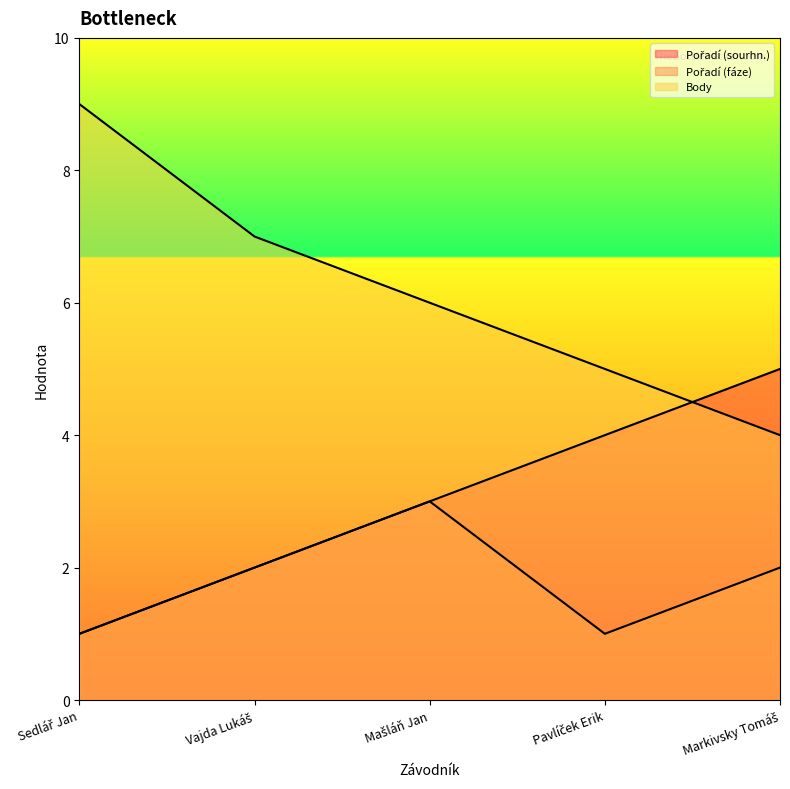

What is the maximum value for Body?

9